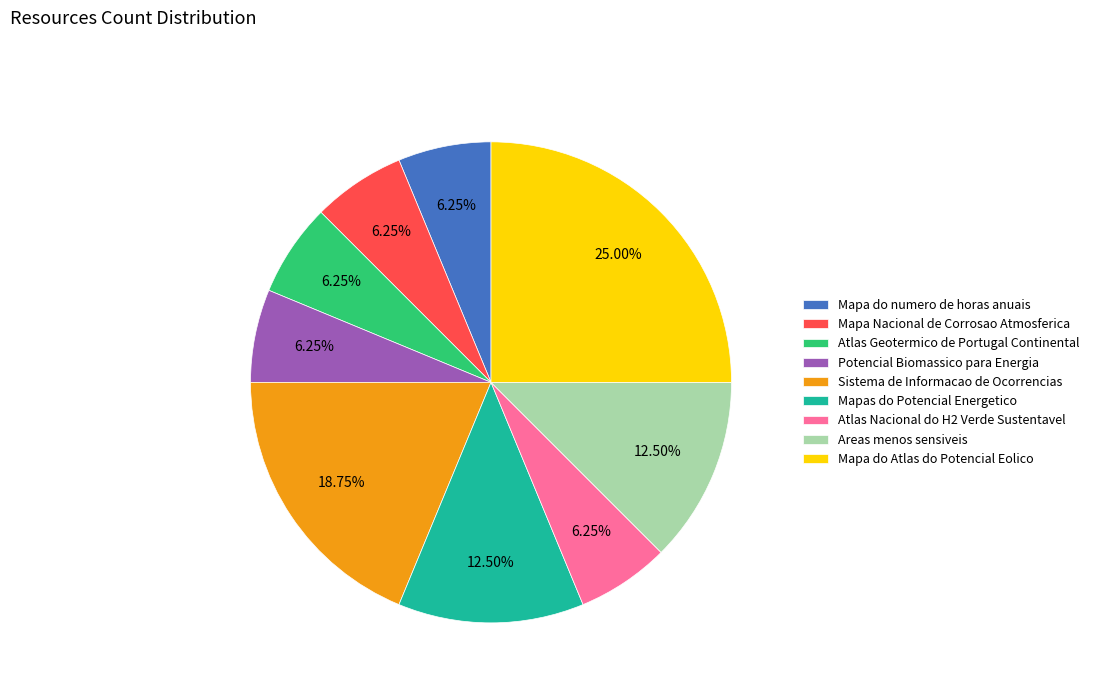

To the nearest percent, what is the average slice percentage?

11%